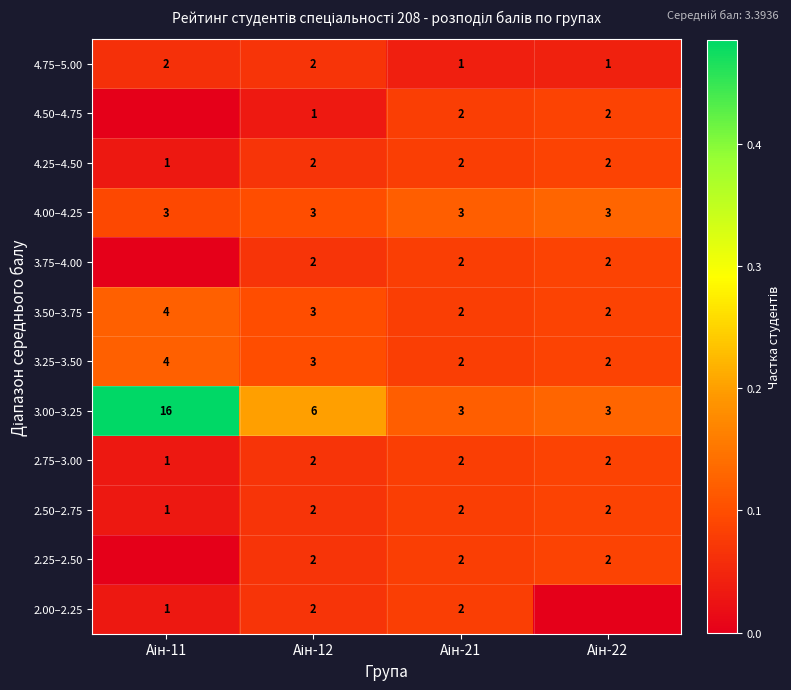

Count the 2.50–2.75 values in the range 2 to 3.

3